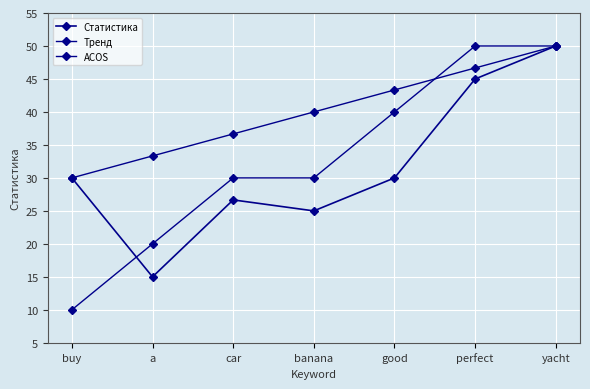

Count the ACOS values in the range 20 to 50.

6